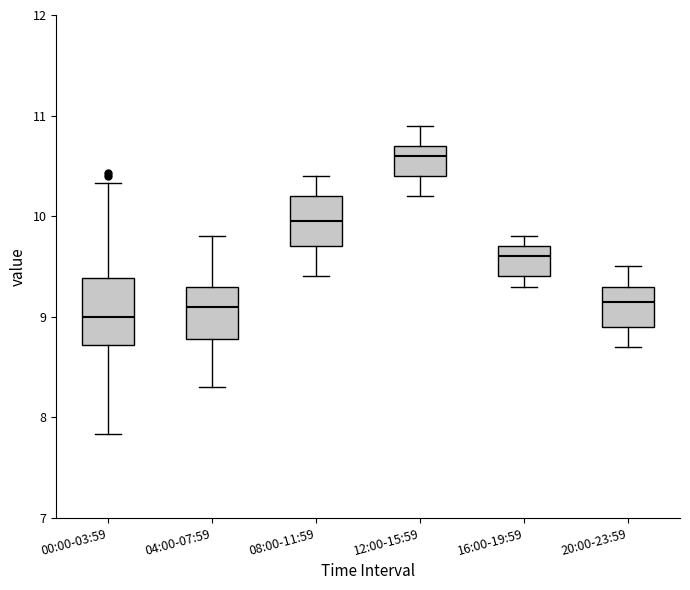

Reading left to right, read every box against the y-axis: the position of its median line, the range the box covers, and the ends of its whiskers. The values are not printed on the chart, so give them approximately, as read against the axis.

00:00-03:59: median 9.0, box 8.7 to 9.4, whiskers 7.8 to 10.3
04:00-07:59: median 9.1, box 8.8 to 9.3, whiskers 8.3 to 9.8
08:00-11:59: median 10.0, box 9.7 to 10.2, whiskers 9.4 to 10.4
12:00-15:59: median 10.6, box 10.4 to 10.7, whiskers 10.2 to 10.9
16:00-19:59: median 9.6, box 9.4 to 9.7, whiskers 9.3 to 9.8
20:00-23:59: median 9.2, box 8.9 to 9.3, whiskers 8.7 to 9.5